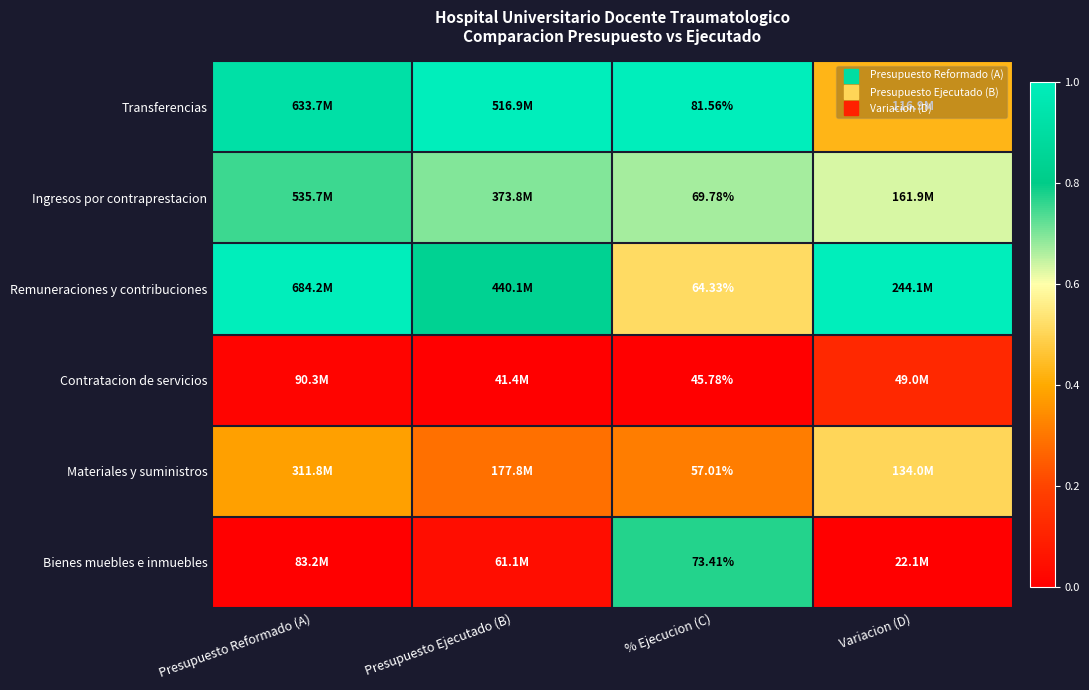

At which label is Bienes muebles e inmuebles closest to 0?

Presupuesto Reformado (A)